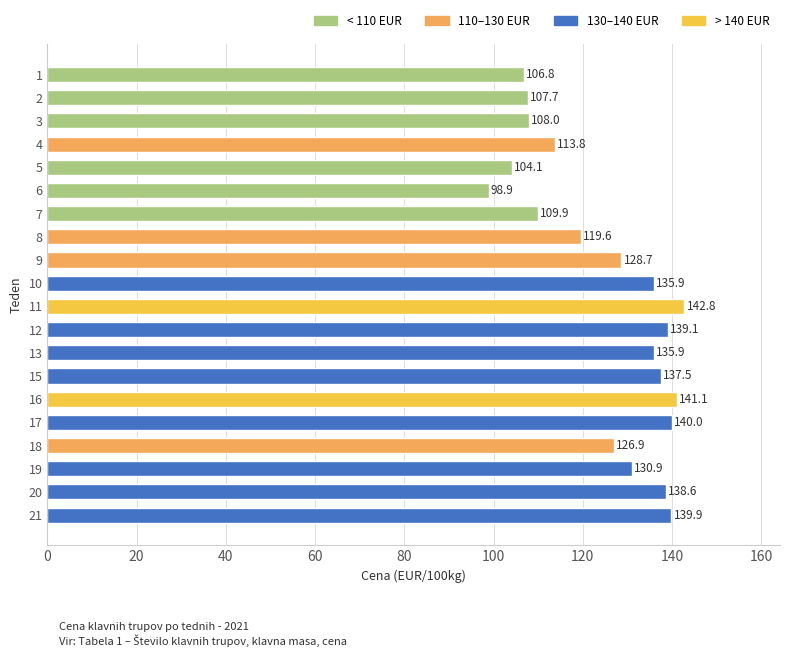

What is the change in value from 7 to 16?

+31.1